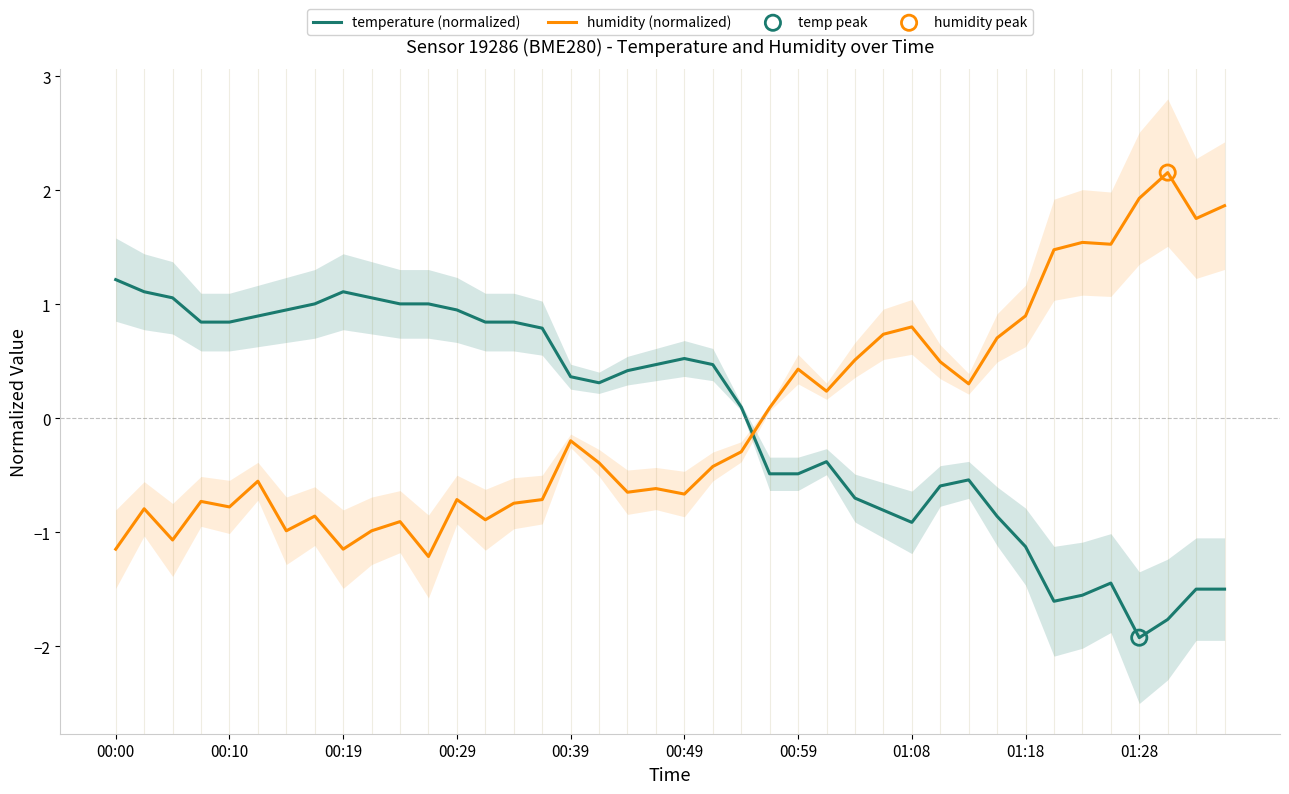

What are all the series names shown in the legend?

temperature (normalized), humidity (normalized)